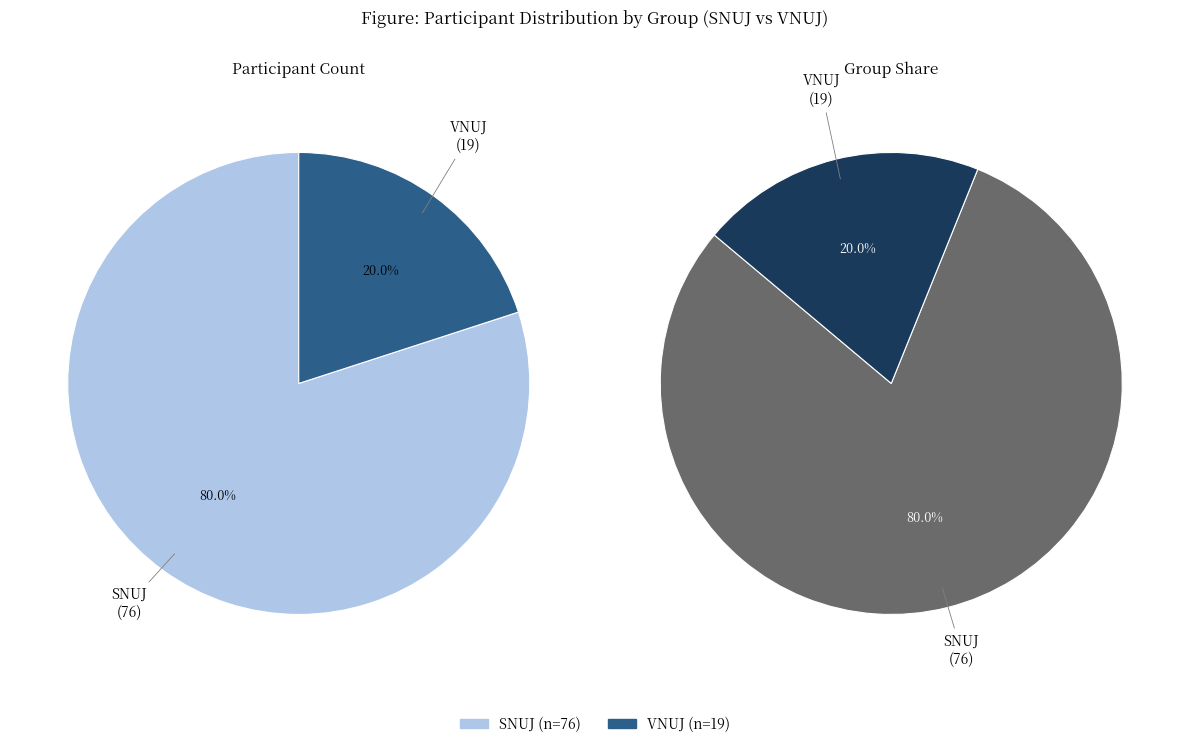

Which slice represents more than half of the pie?

SNUJ